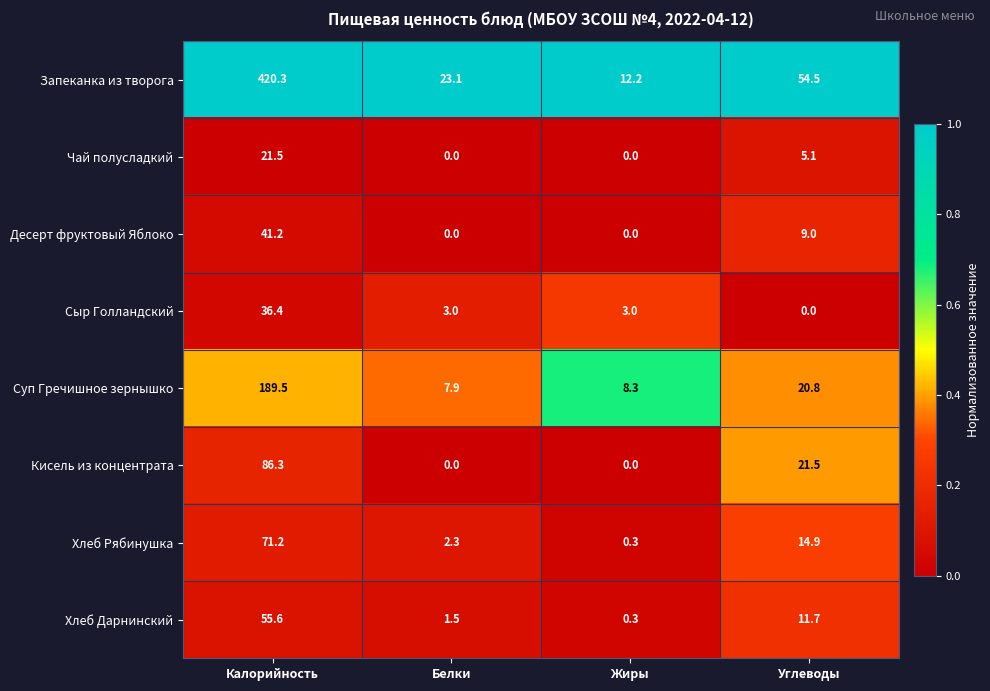

The Запеканка из творога series shows 54.5 at Углеводы. True or false?

True